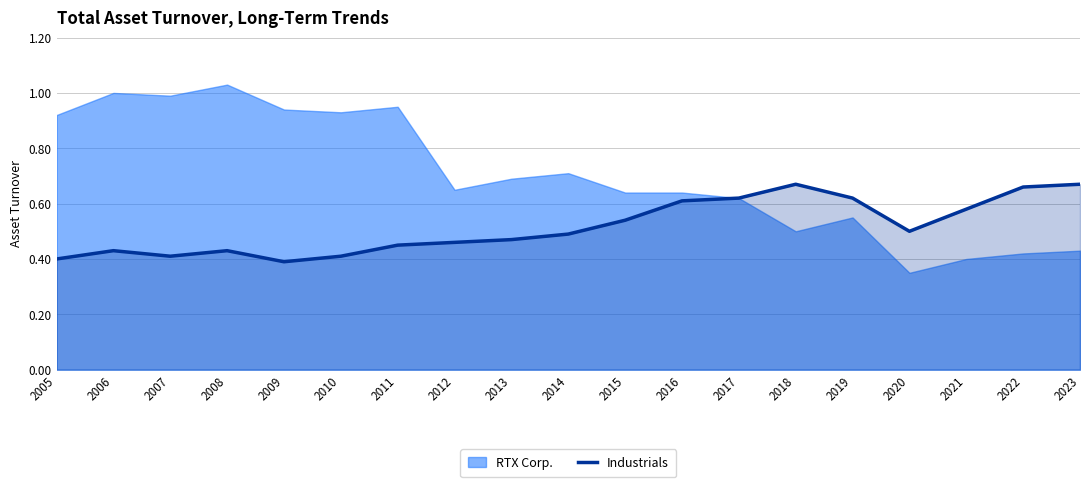

Between 2023 and 2019, which is larger?

2023